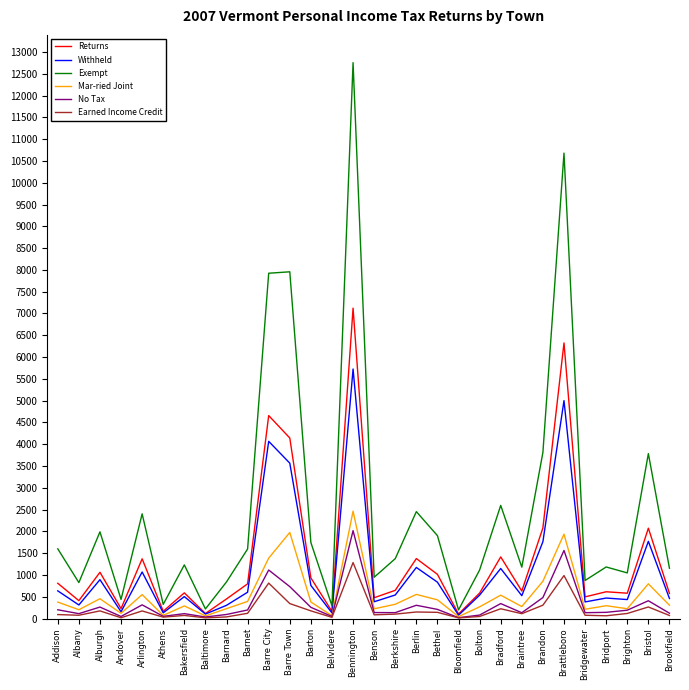

Which series has the largest range (max minus min)?

Exempt